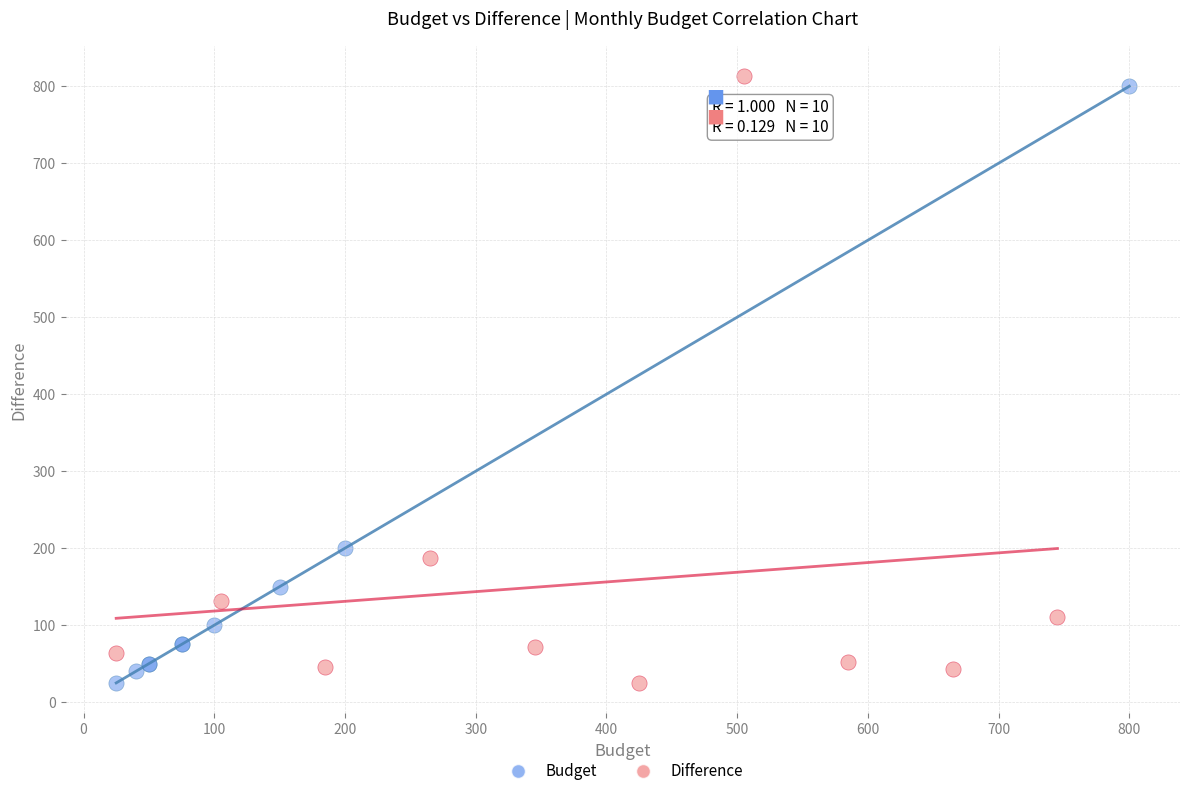

Which series has the widest spread of Y values?

Difference